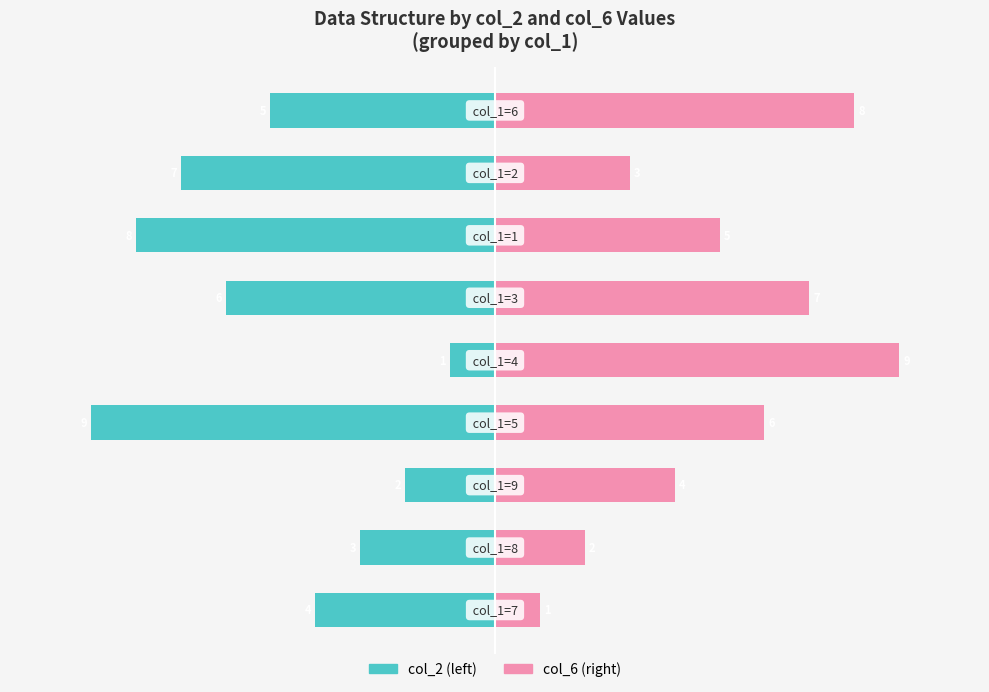

At which label does col_6 first exceed 5?

3